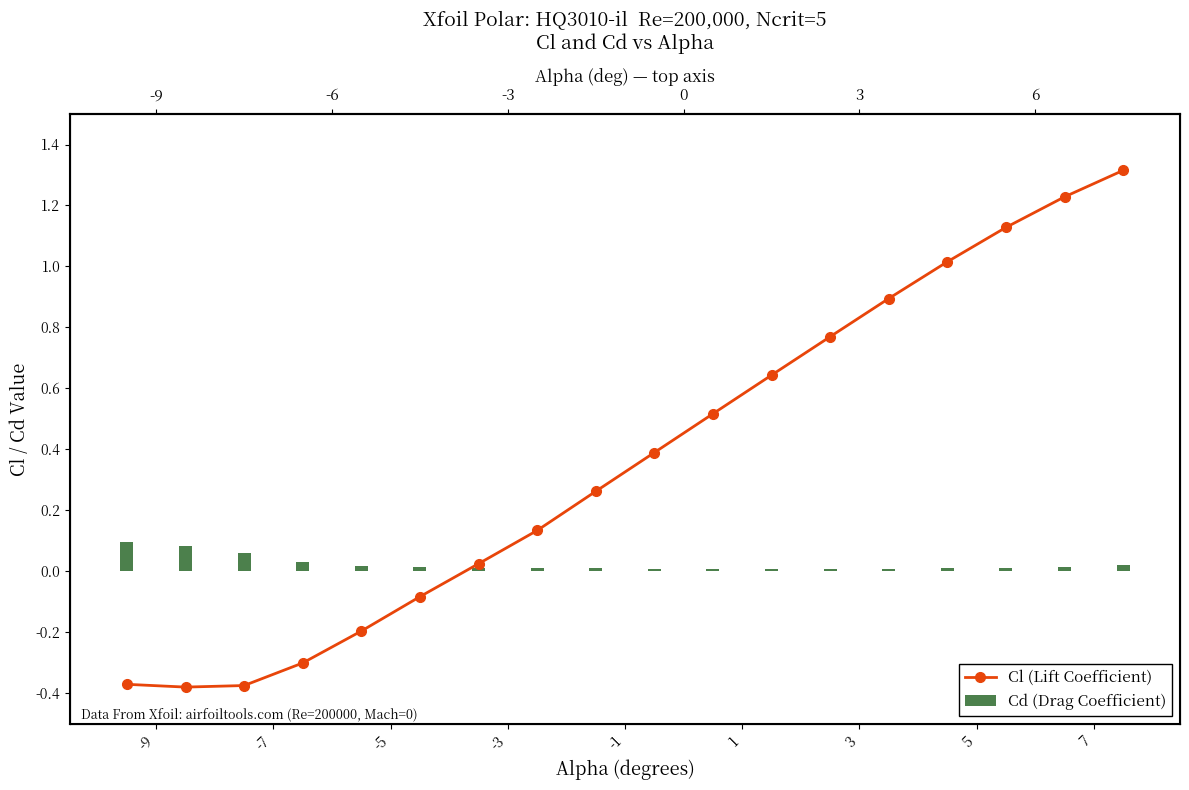

Reading left to right, extract all data points from this chart.

Cl (Lift Coefficient): -0.4	-0.4	-0.4	-0.3	-0.2	-0.1	0.0	0.1	0.3	0.4	0.5	0.6	0.8	0.9	1.0	1.1	1.2	1.3
Cd (Drag Coefficient): 0.1	0.1	0.1	0.0	0.0	0.0	0.0	0.0	0.0	0.0	0.0	0.0	0.0	0.0	0.0	0.0	0.0	0.0